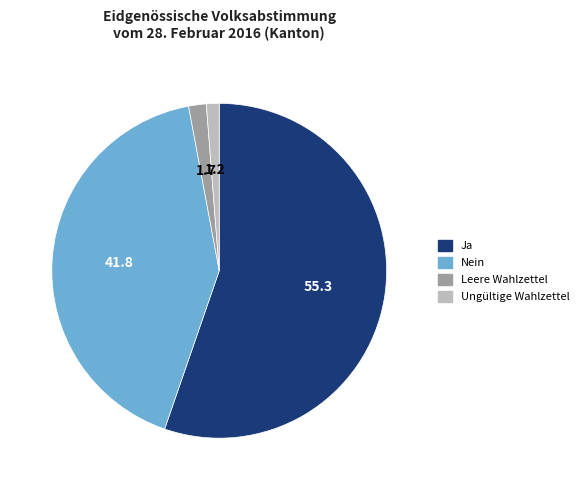

Which slice represents more than half of the pie?

Ja